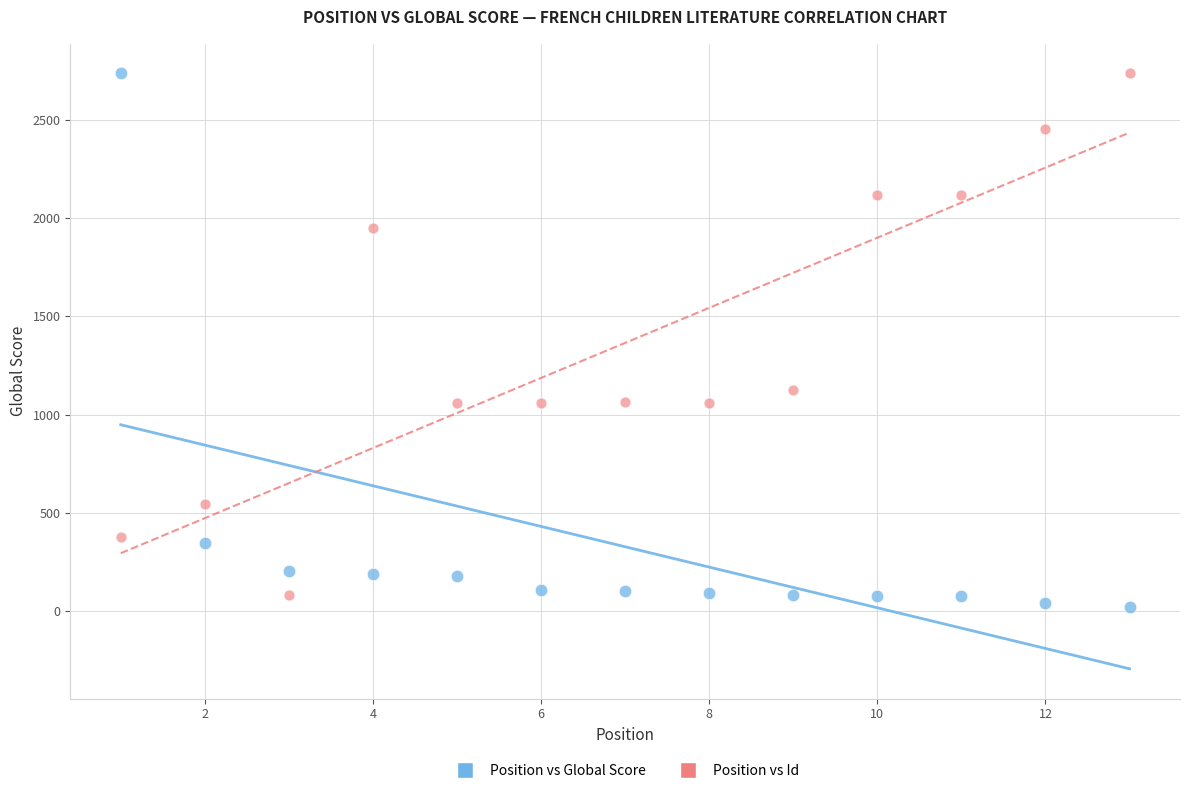

Across all data points, what is the range of X values (max minus min)?

12.0